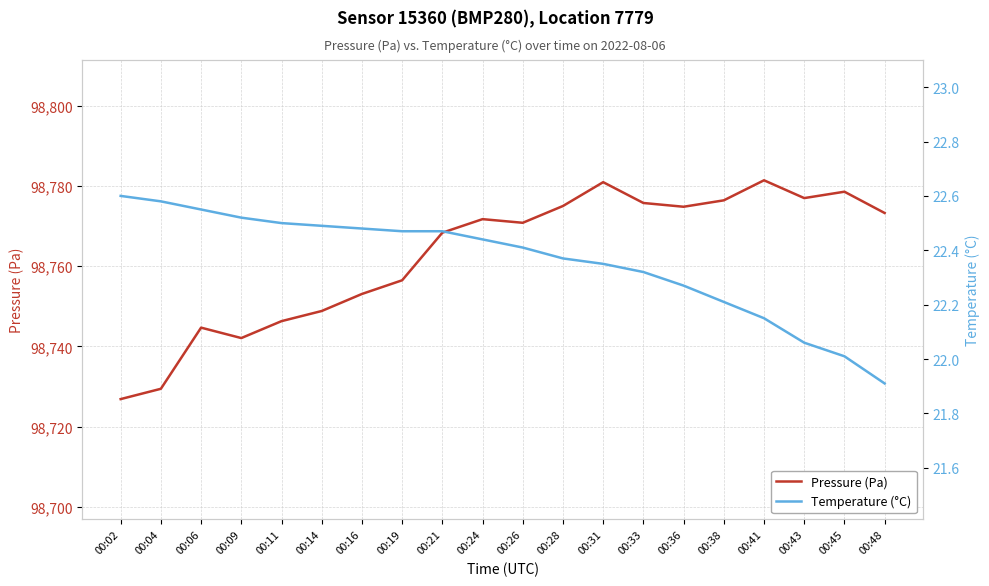

Which series has the widest spread of values?

Pressure (Pa)